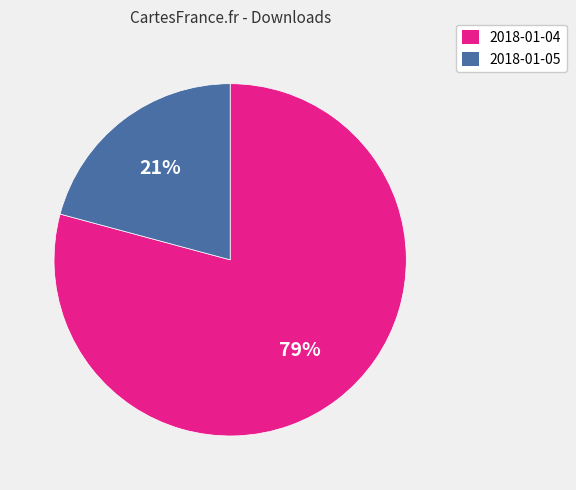

To the nearest percent, what is the combined percentage of 2018-01-05 and 2018-01-04?

100%